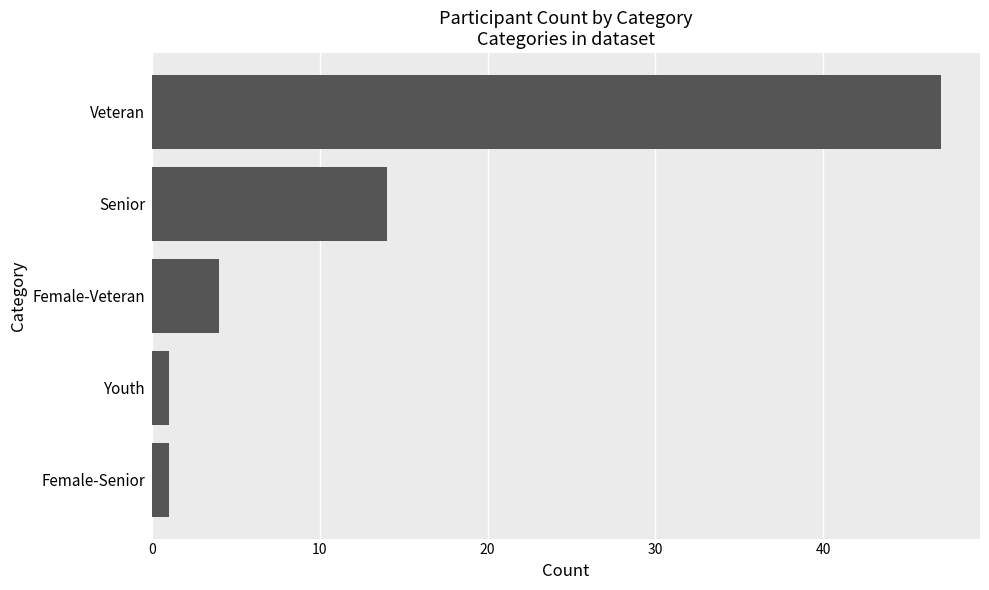

True or false: the data shows 1 at Female-Senior.

True